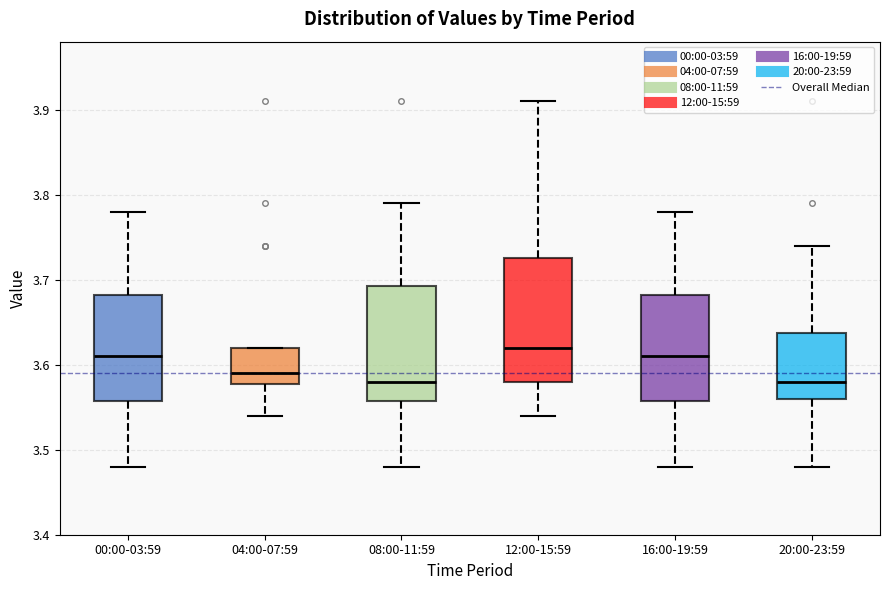

Reading left to right, read every box against the y-axis: the position of its median line, the range the box covers, and the ends of its whiskers. The values are not printed on the chart, so give them approximately, as read against the axis.

00:00-03:59: median 3.61, box 3.56 to 3.68, whiskers 3.48 to 3.78
04:00-07:59: median 3.59, box 3.58 to 3.62, whiskers 3.54 to 3.62
08:00-11:59: median 3.58, box 3.56 to 3.69, whiskers 3.48 to 3.79
12:00-15:59: median 3.62, box 3.58 to 3.73, whiskers 3.54 to 3.91
16:00-19:59: median 3.61, box 3.56 to 3.68, whiskers 3.48 to 3.78
20:00-23:59: median 3.58, box 3.56 to 3.64, whiskers 3.48 to 3.74